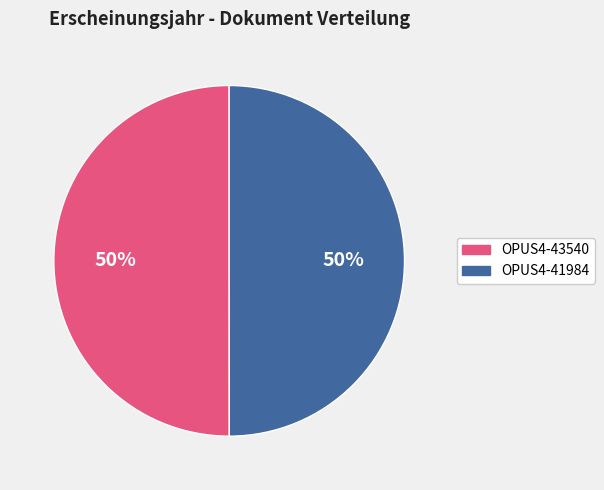

What percentage is the OPUS4-41984 slice, to the nearest percent?

50%